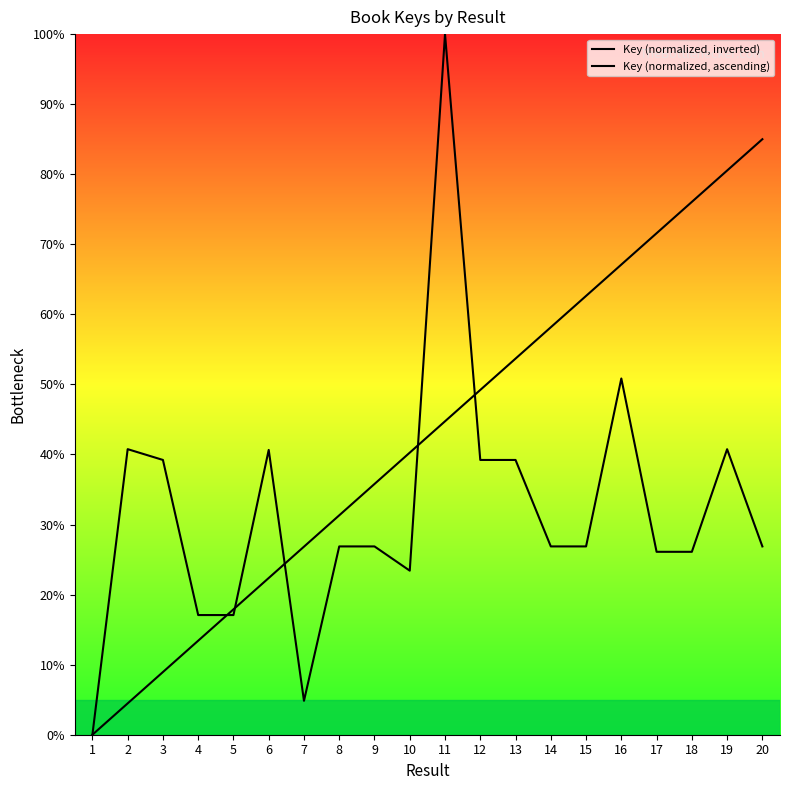

What is the average value of the Key (normalized, ascending) series?

42.5